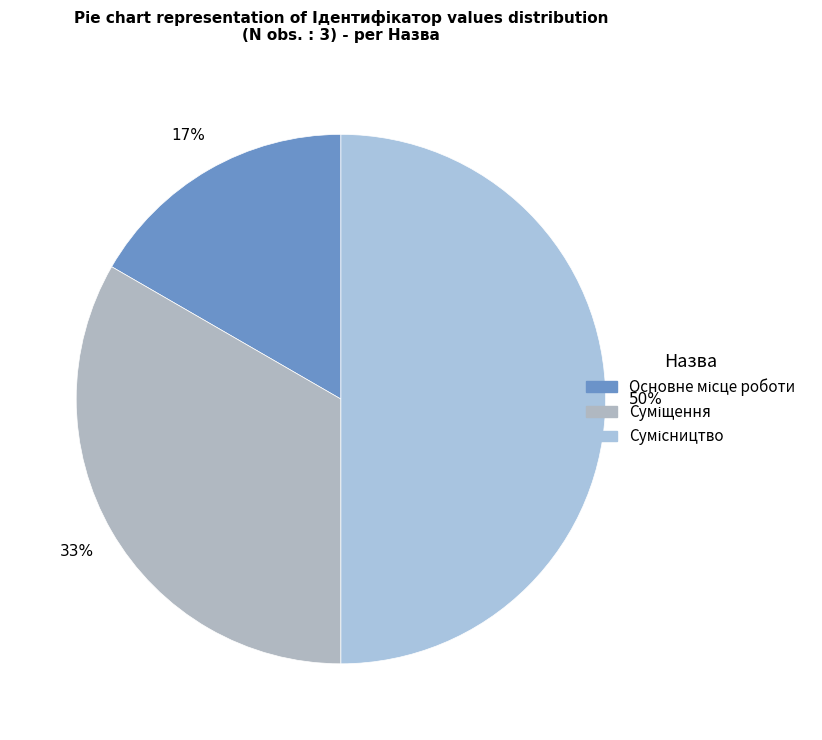

How many segments does this pie chart have?

3